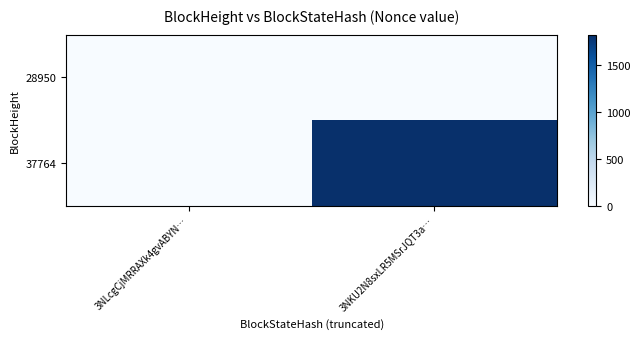

How many data points does each series have?

2